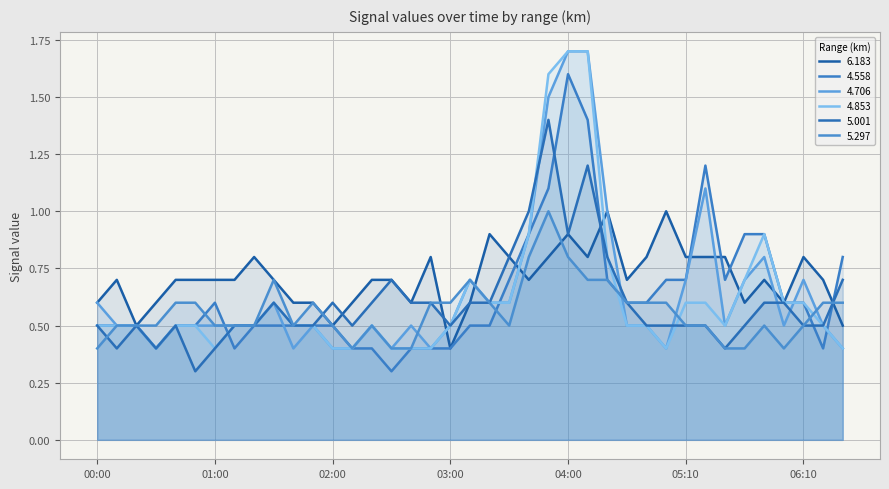

List the series in order of their peak value, highest first.

4.706, 4.853, 4.558, 5.001, 6.183, 5.297